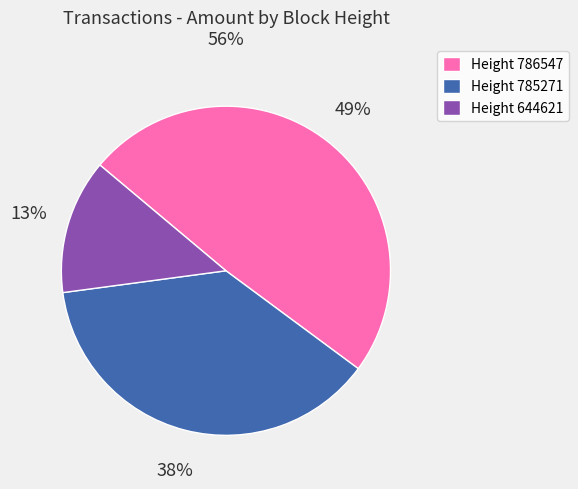

Is there any slice that represents more than half of the pie?

No